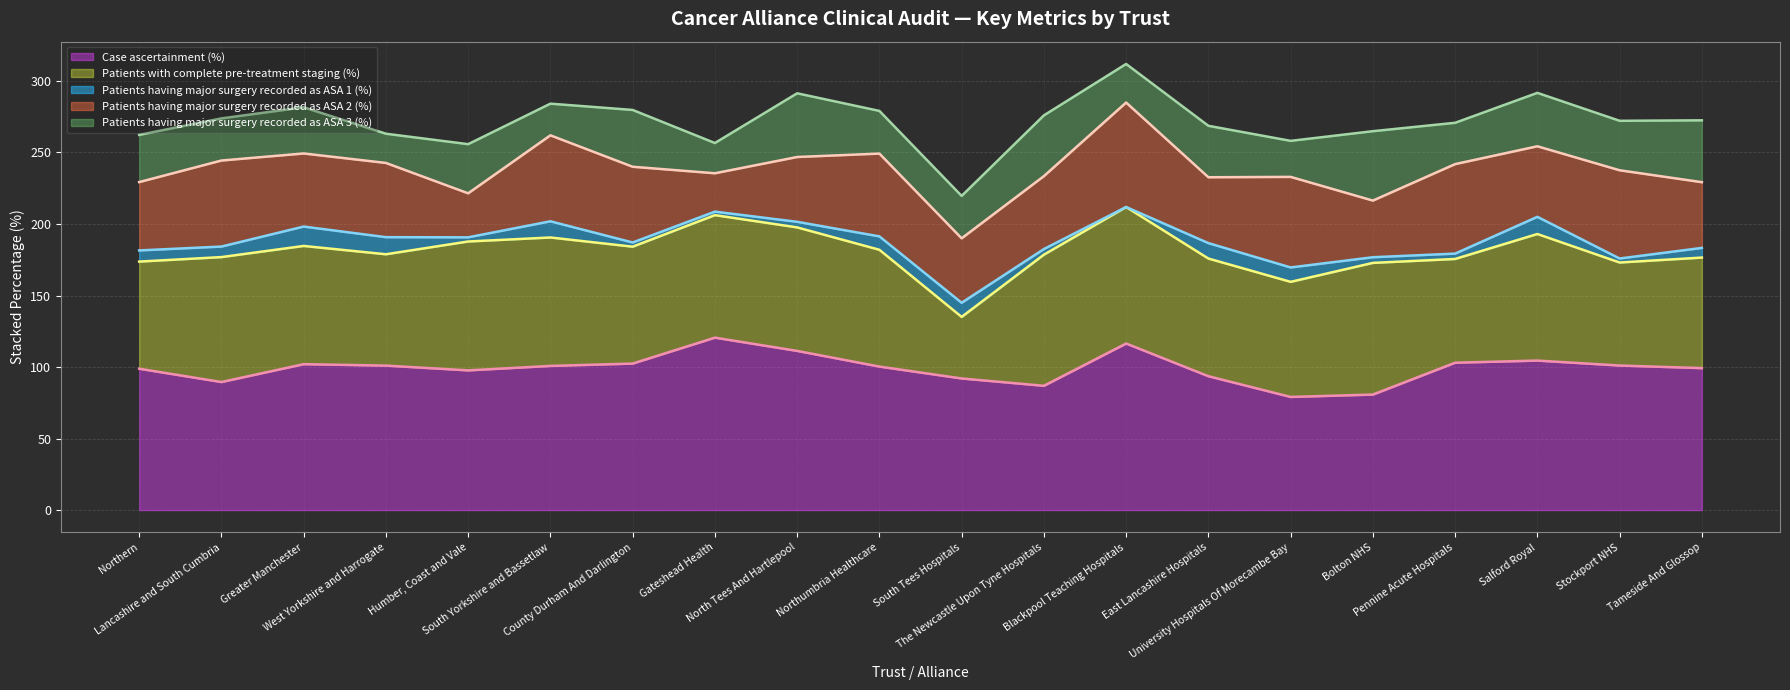

Read the Patients with complete pre-treatment staging (%) value at South Yorkshire and Bassetlaw.

89.8